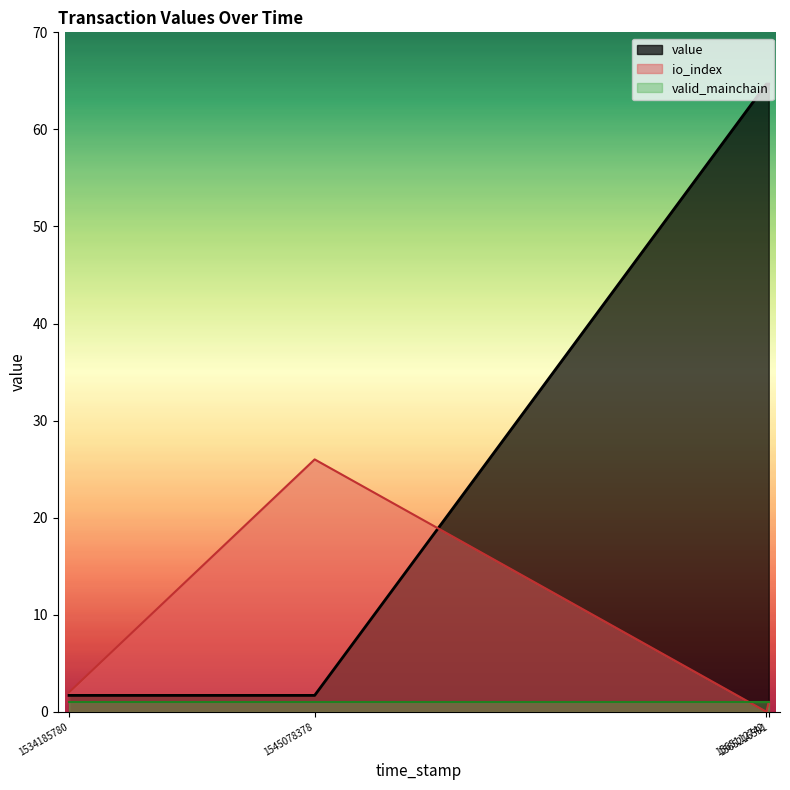

Is the value of io_index at -1_2 greater than the value of valid_mainchain at 1?

Yes